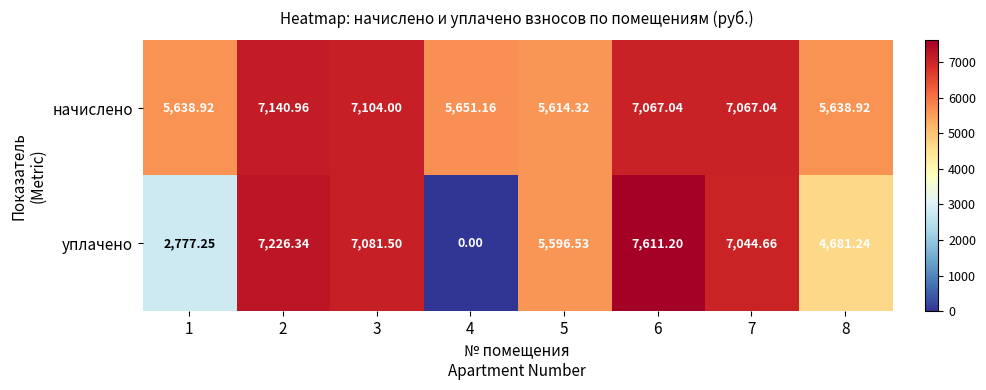

Which series has the widest spread of values?

уплачено